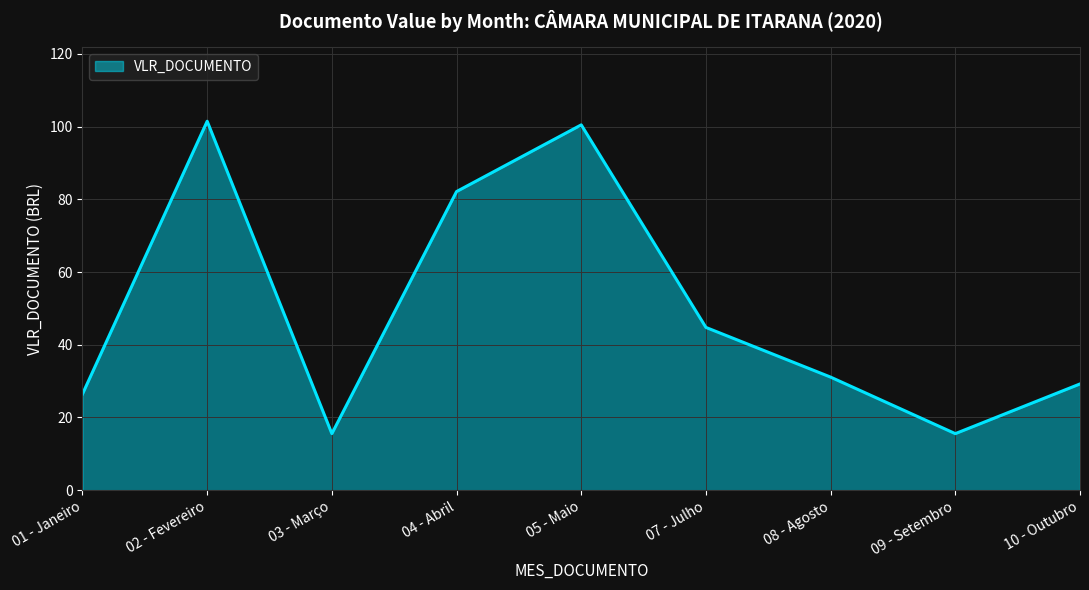

Is it true that the value at 09 - Setembro is 15.6?

True